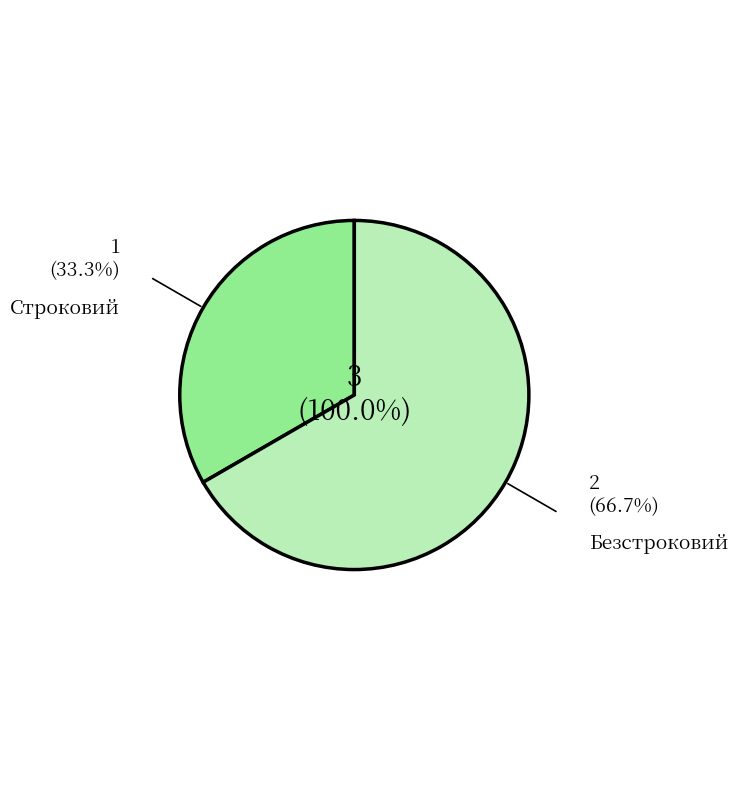

Which slice is the smallest?

Строковий